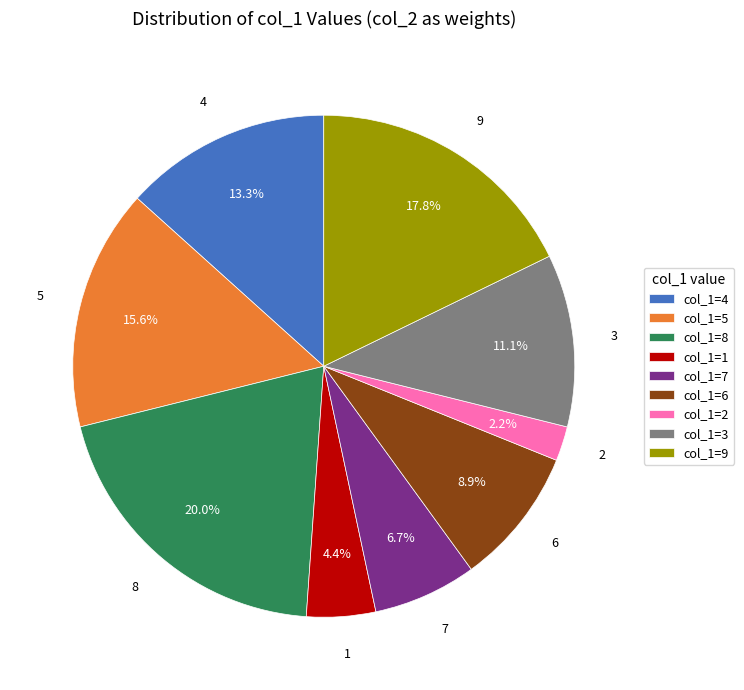

What percentage is NOT represented by 2?

97.8%